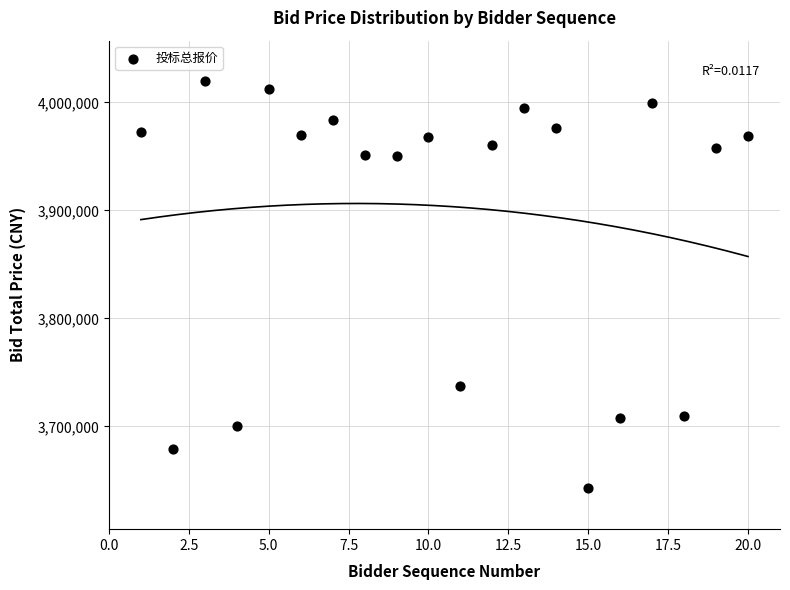

What Y value in the scatter plot is closest to 3831073?

3737247.2